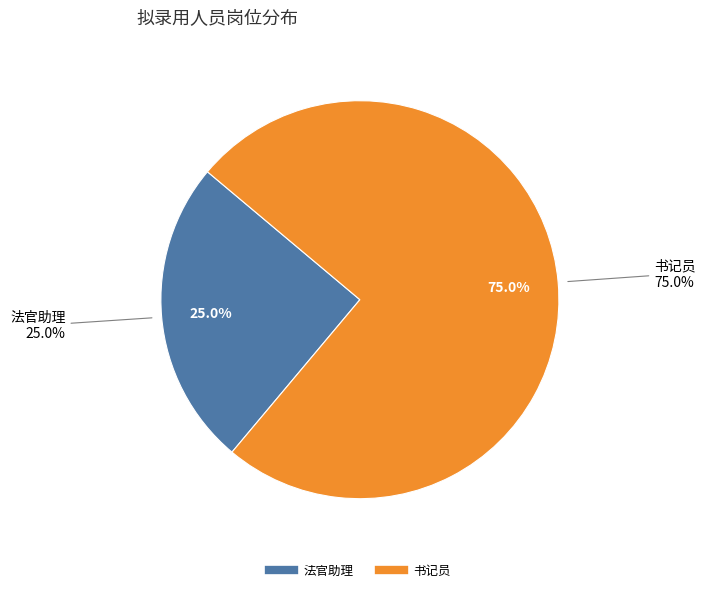

To the nearest percent, what is the difference between the largest and smallest slice percentages?

50%